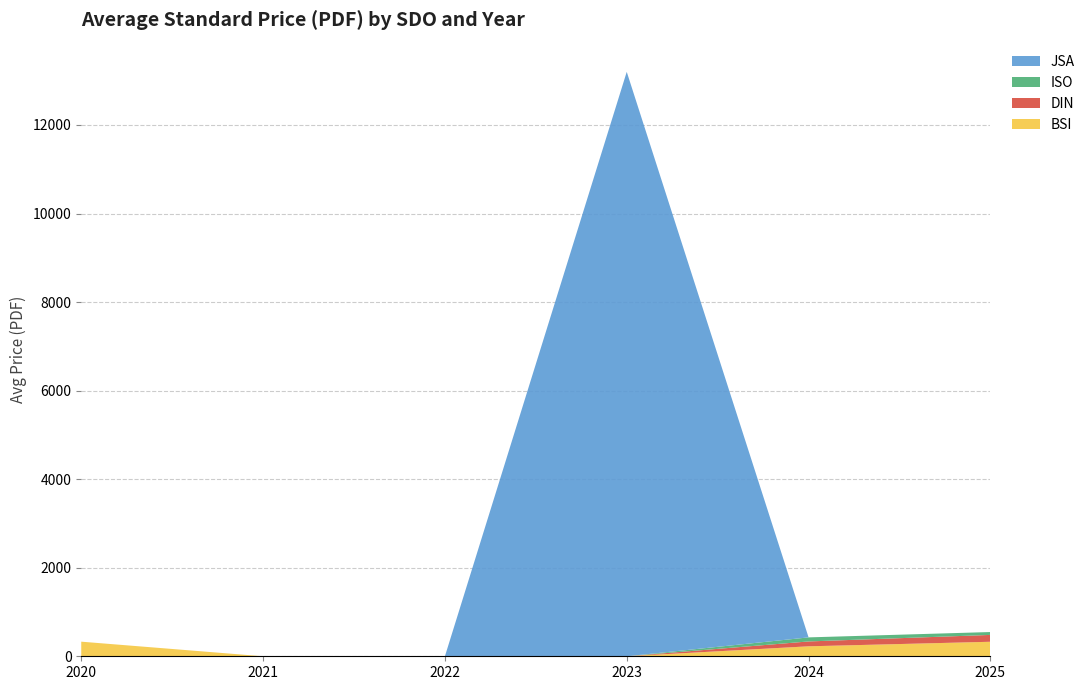

At which category is the sum across all series the highest?

2023